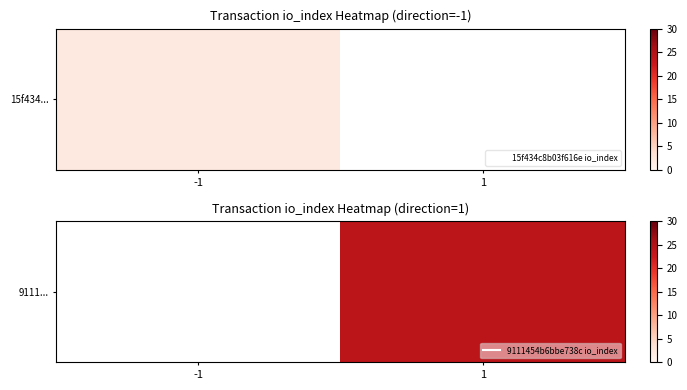

List the labels in order of value, smallest first.

-1, 1